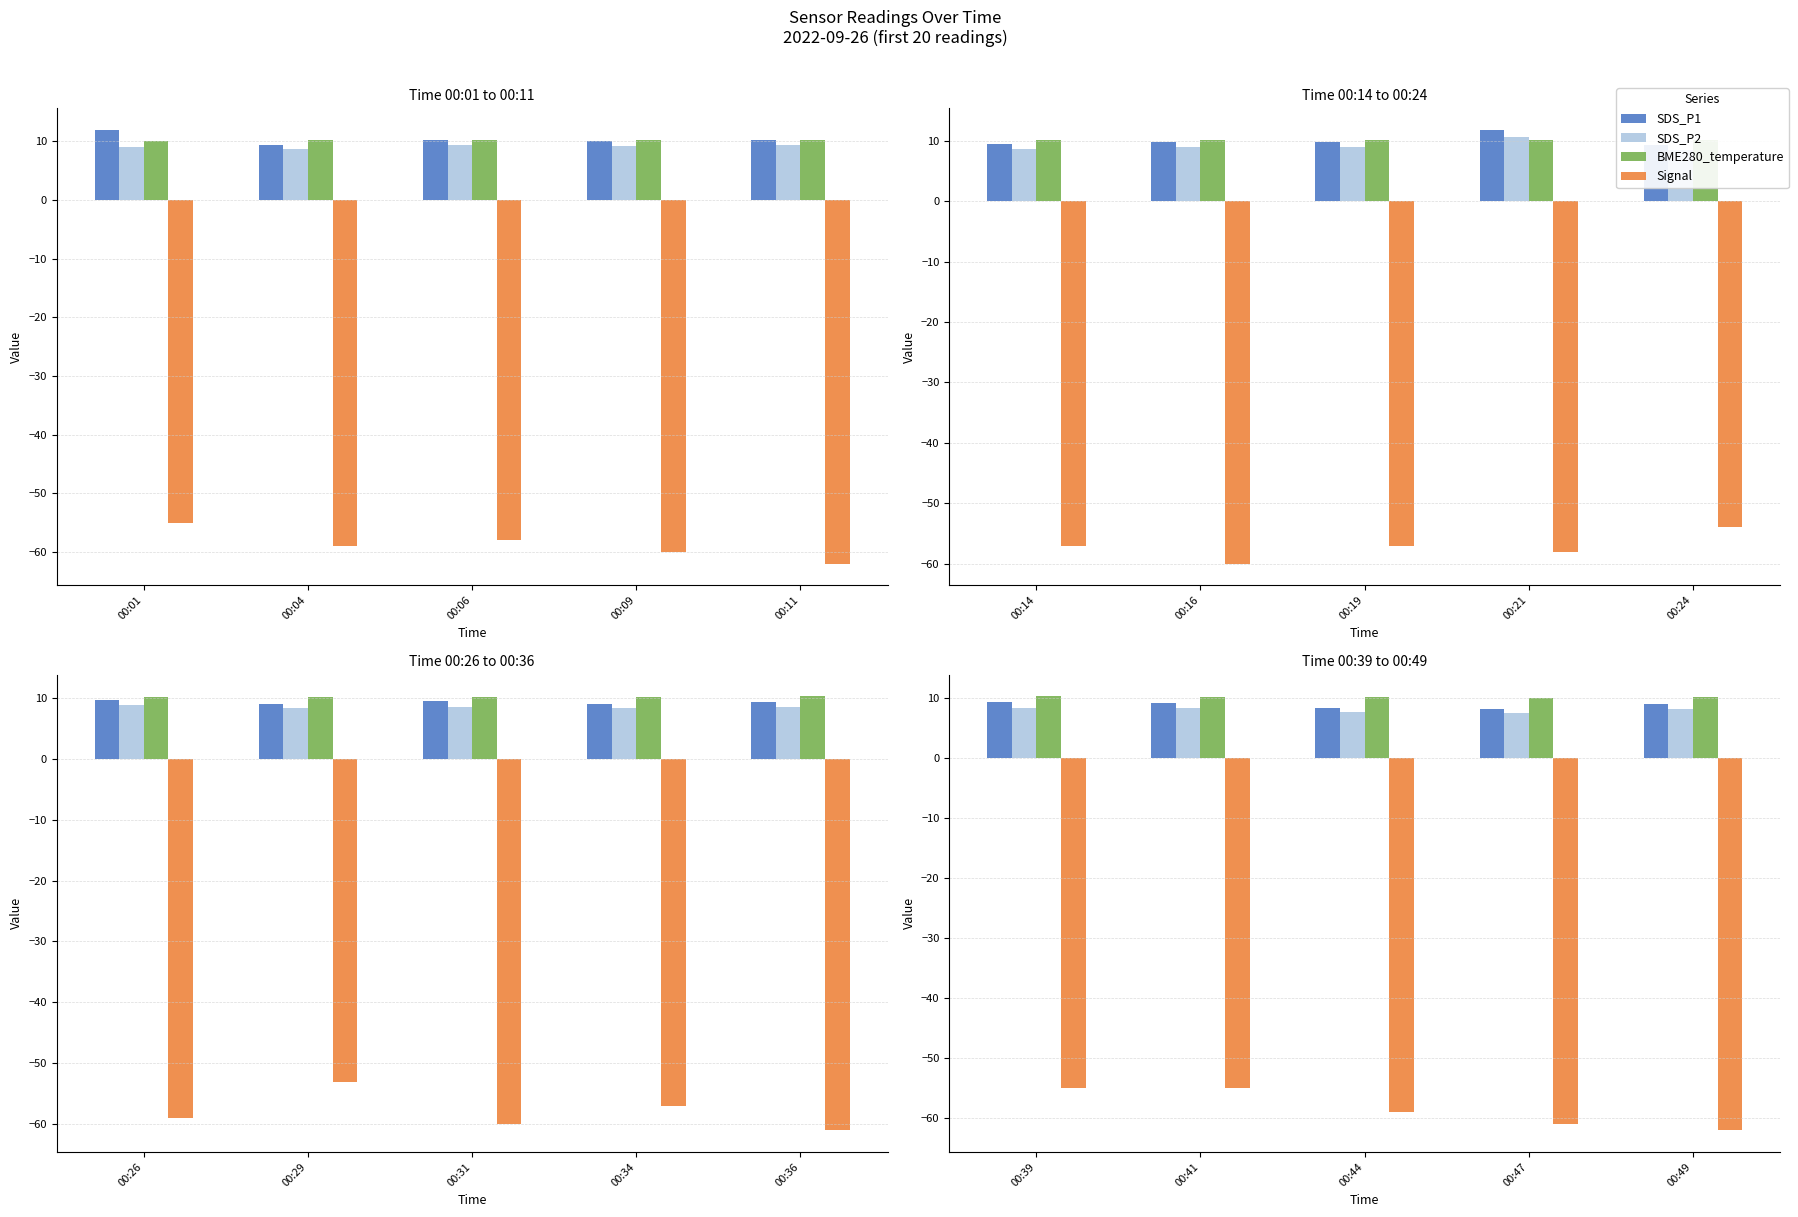

Which series has the largest range (max minus min)?

Signal